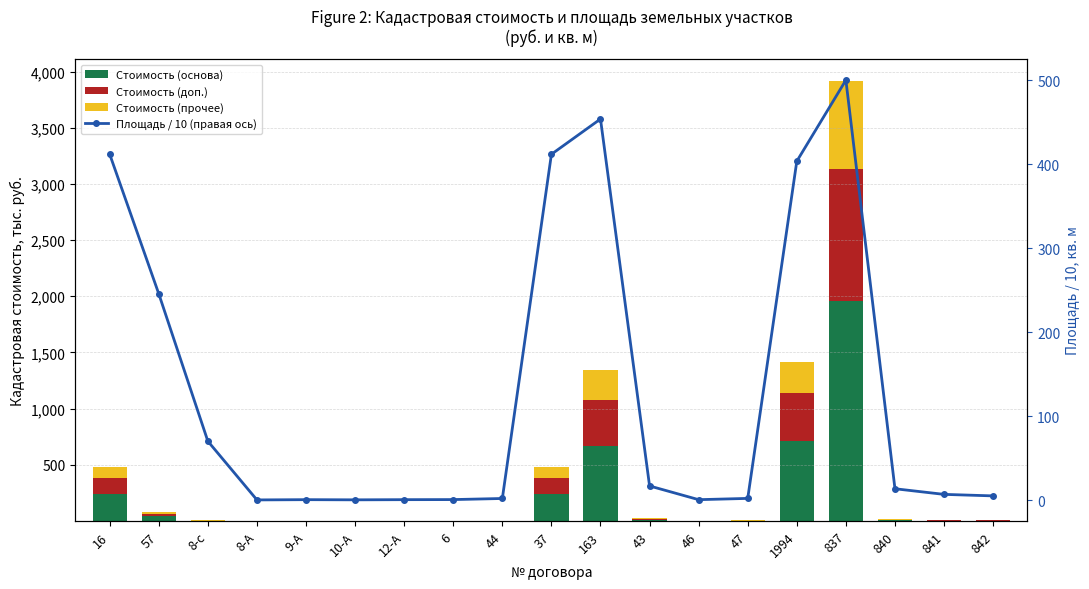

The value of Стоимость (основа) at 9-А is 0.3. True or false?

True